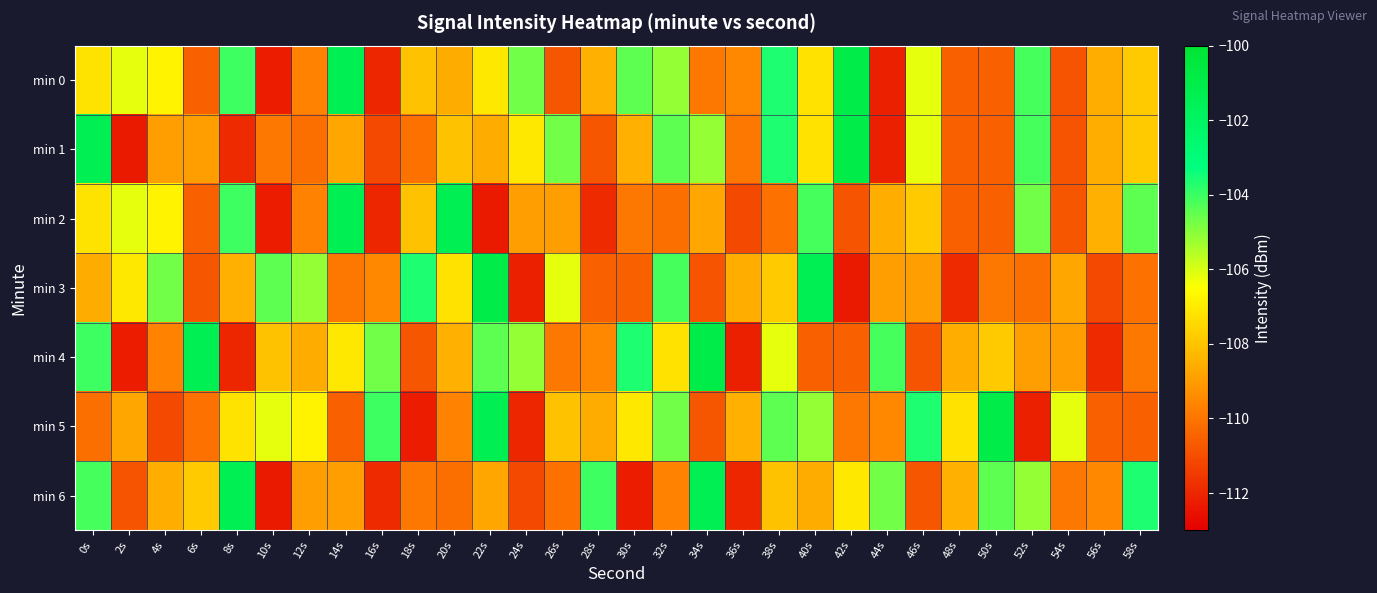

List the series in order of their peak value, lowest first.

min 2, min 6, min 0, min 1, min 3, min 4, min 5